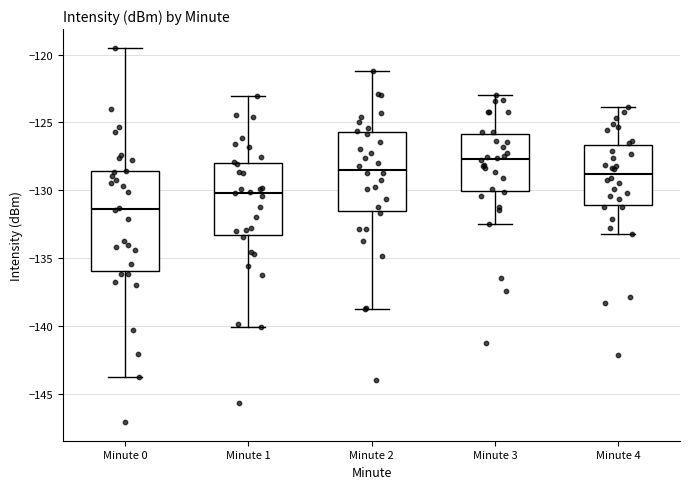

Reading left to right, read every box against the y-axis: the position of its median line, the range the box covers, and the ends of its whiskers. The values are not printed on the chart, so give them approximately, as read against the axis.

Minute 0: median -131.5, box -136.0 to -128.5, whiskers -144.0 to -119.5
Minute 1: median -130.0, box -133.5 to -128.0, whiskers -140.0 to -123.0
Minute 2: median -128.5, box -131.5 to -125.5, whiskers -139.0 to -121.0
Minute 3: median -127.5, box -130.0 to -126.0, whiskers -132.5 to -123.0
Minute 4: median -129.0, box -131.0 to -126.5, whiskers -133.0 to -124.0